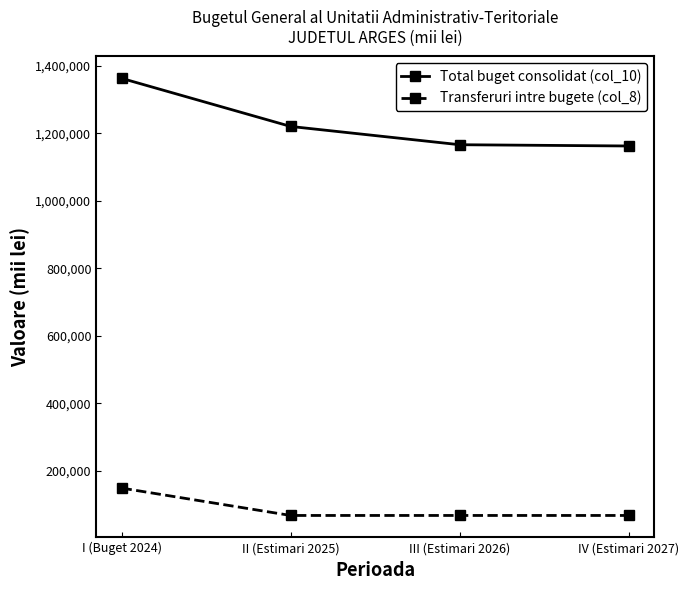

True or false: Total buget consolidat (col_10) and Transferuri intre bugete (col_8) intersect in this chart.

False